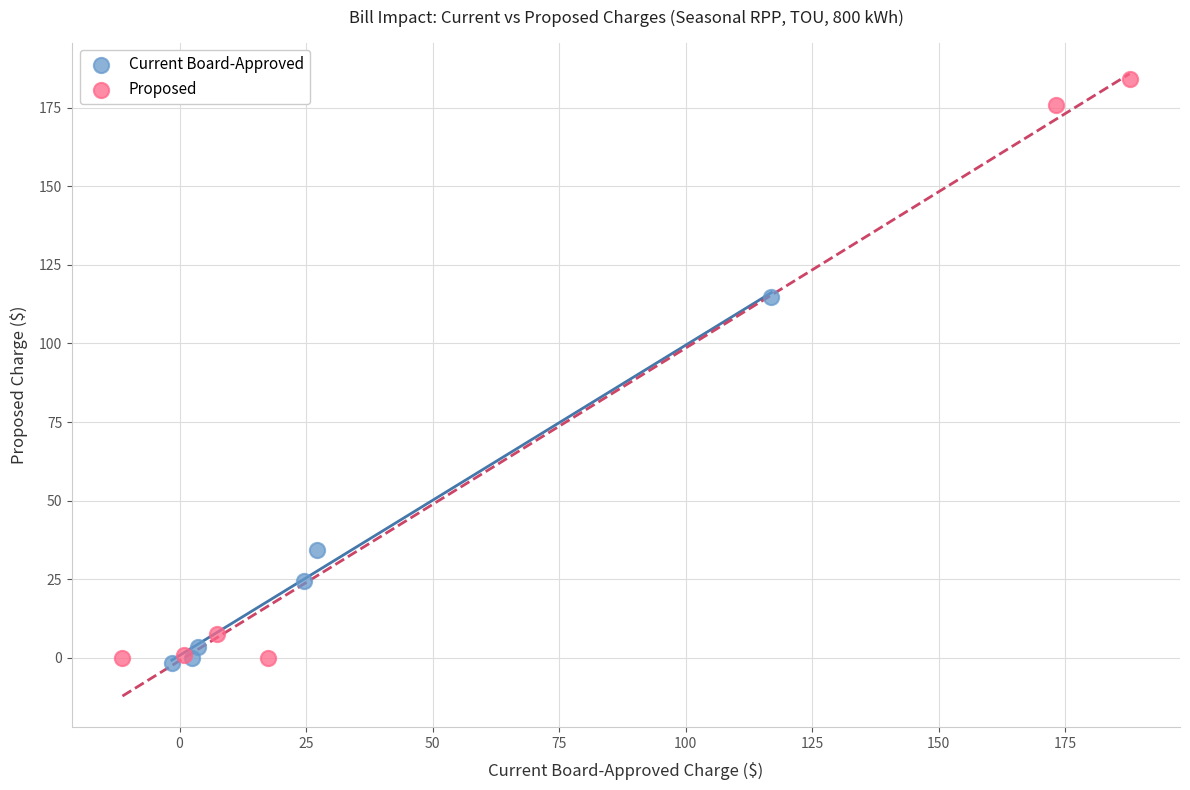

Which series has the widest spread of Y values?

Proposed